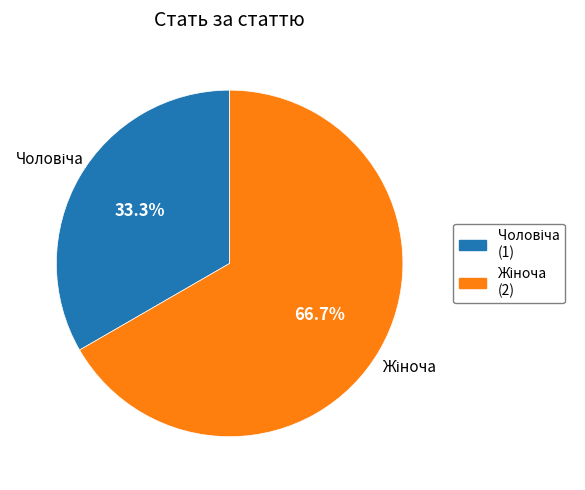

To the nearest percent, what is the difference between the largest and smallest slice percentages?

33%